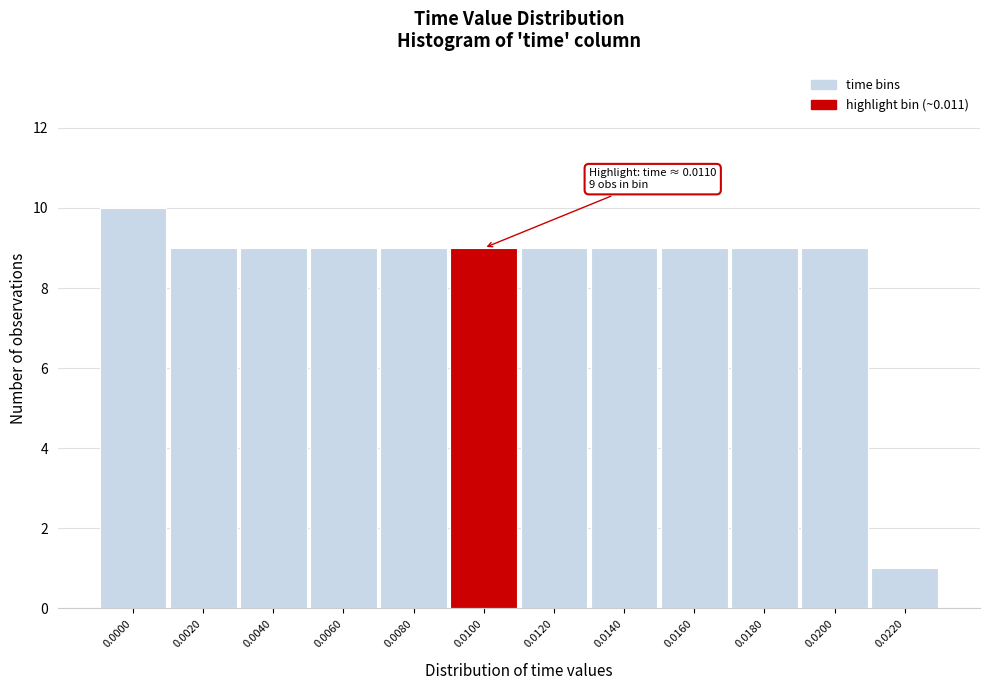

Reading left to right, extract all data points from this chart.

0.0000=10	0.0020=9	0.0040=9	0.0060=9	0.0080=9	0.0100=9	0.0120=9	0.0140=9	0.0160=9	0.0180=9	0.0200=9	0.0220=1